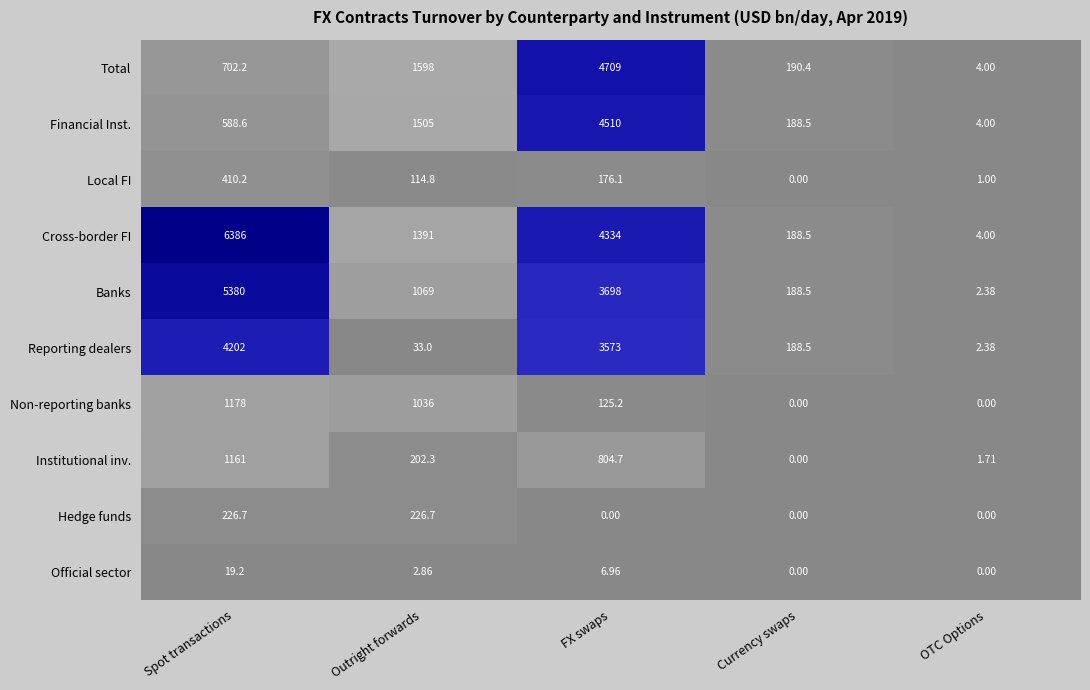

Which label corresponds to the largest value in the chart?

Spot transactions